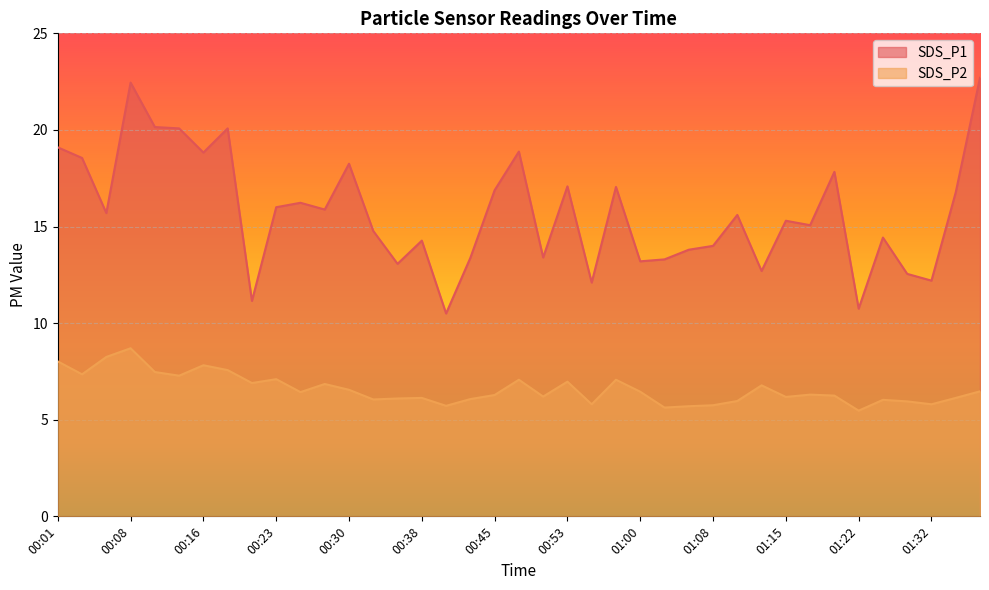

List the labels in order of SDS_P2 value, largest first.

00:08, 00:06, 00:01, 00:16, 00:18, 00:11, 00:03, 00:13, 00:23, 00:48, 00:58, 00:53, 00:21, 00:28, 01:13, 00:30, 01:37, 01:00, 00:25, 01:18, 00:45, 01:20, 00:50, 01:15, 00:38, 01:35, 00:35, 00:43, 00:33, 01:25, 01:10, 01:30, 00:55, 01:32, 01:08, 00:40, 01:05, 01:03, 01:22